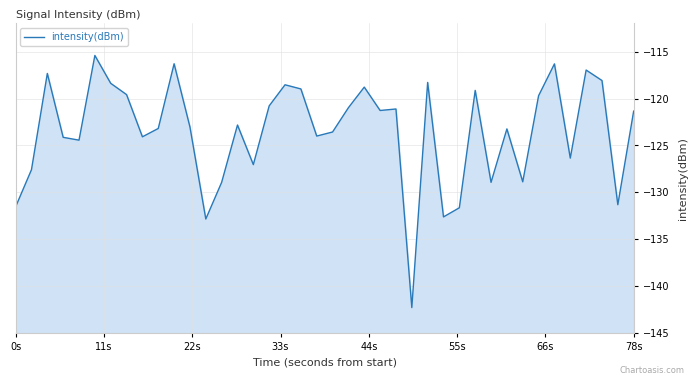

What is the value of the 30th point from the left?

-119.1